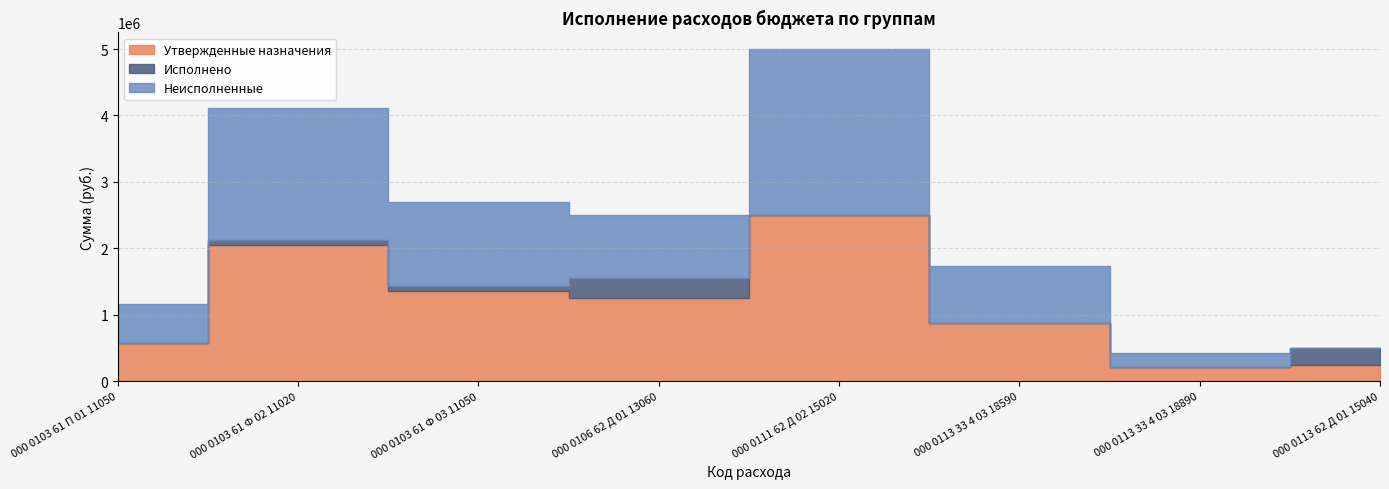

Where is Исполнено nearest to the value 155880?

000 0103 61 Ф 03 11050